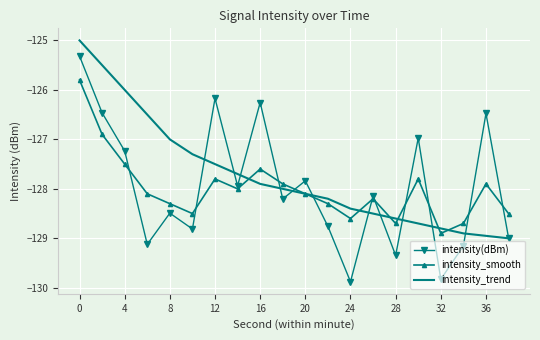

What is the difference between the maximum and second lowest values in the intensity_smooth series?

2.9